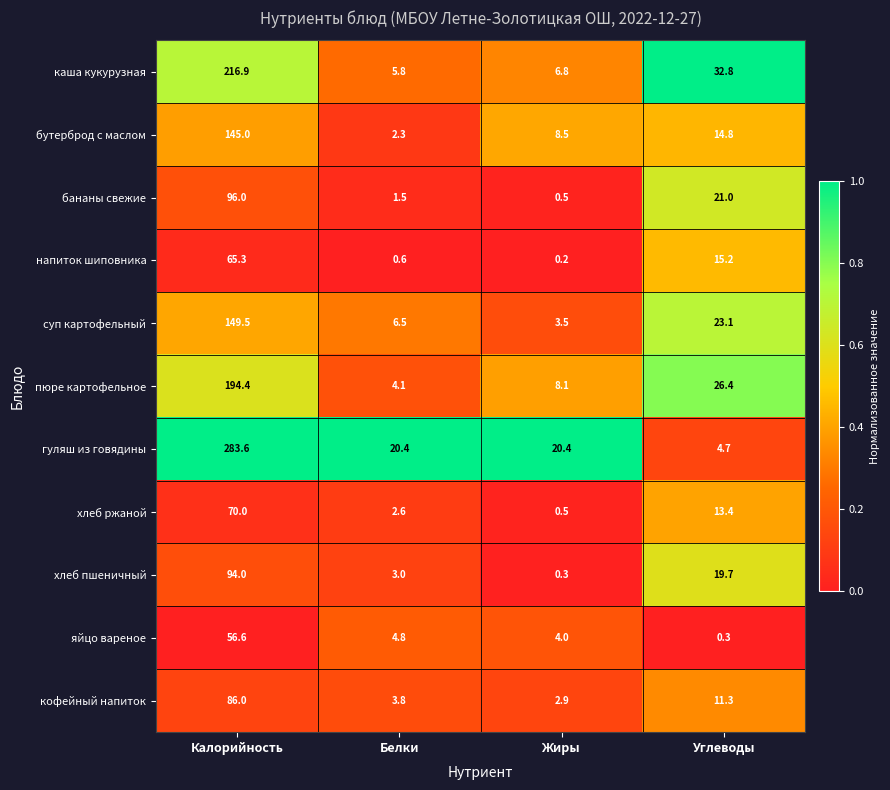

What is the difference between the maximum and minimum values in the хлеб ржаной series?

69.5